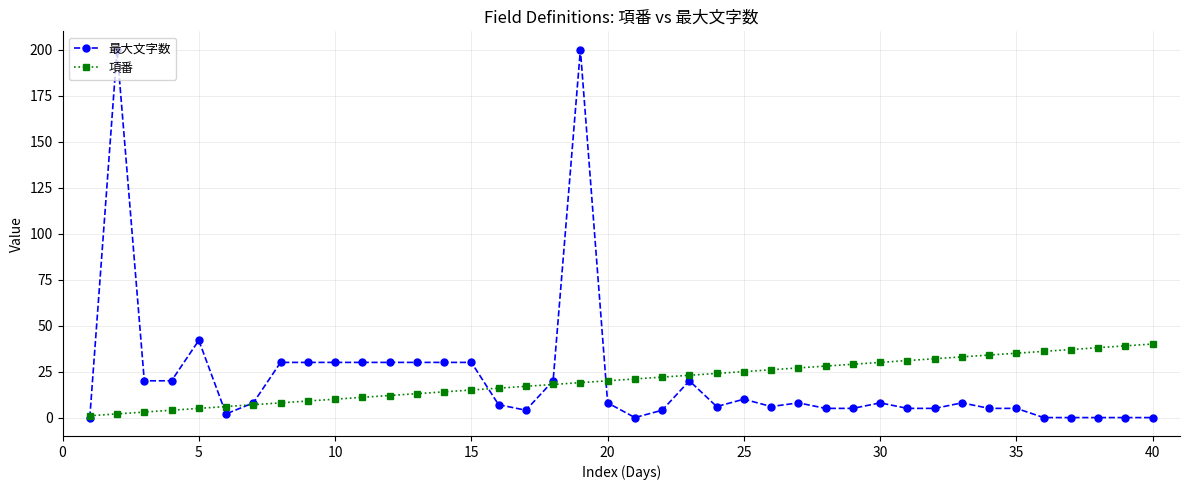

Is this an area chart (filled region under the line)?

No